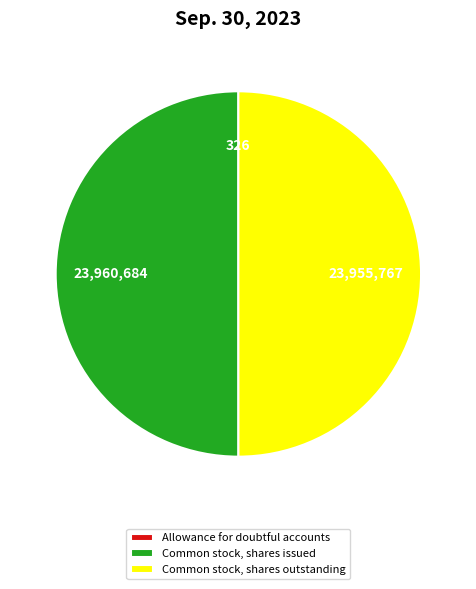

True or false: Common stock, shares issued accounts for 50% of the total.

True